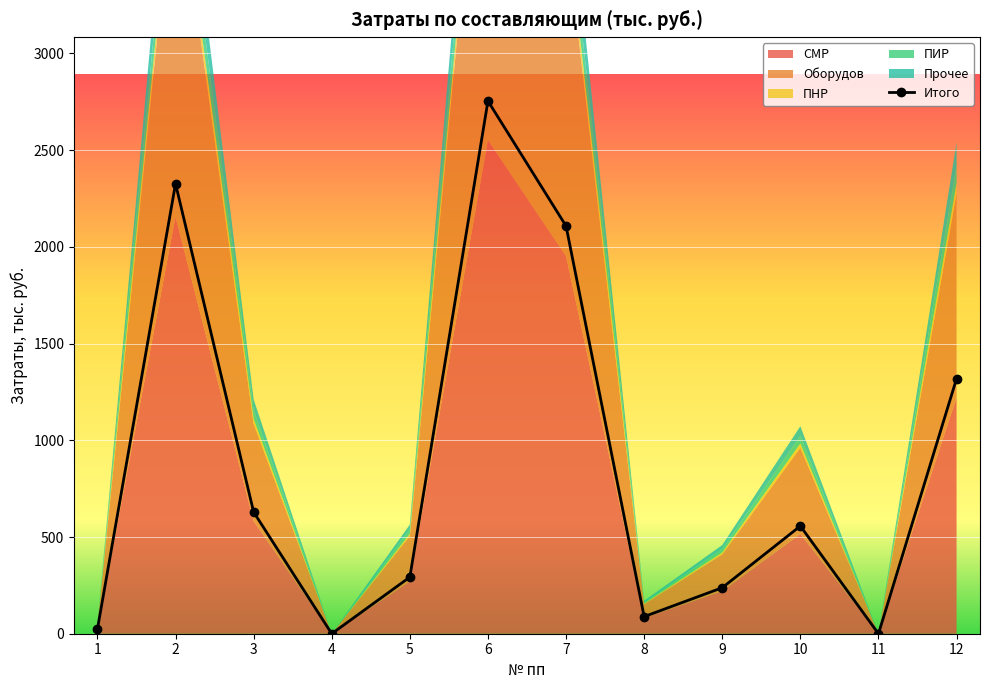

What is the sum of all values?

10337.1